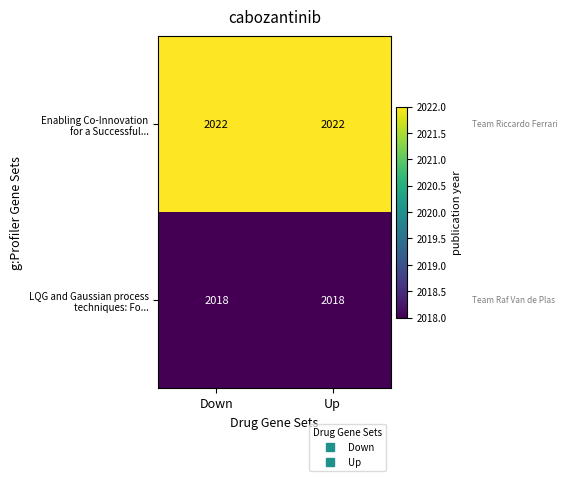

What is the smallest value displayed?

2018